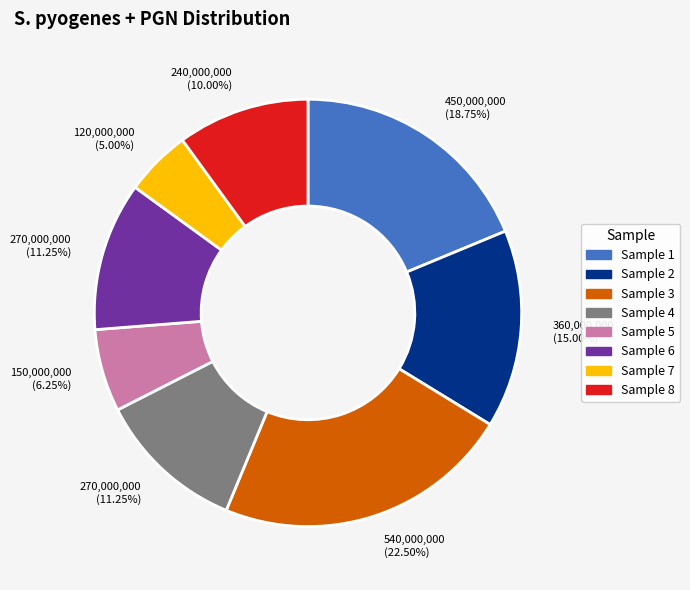

Does any single category account for the majority?

No